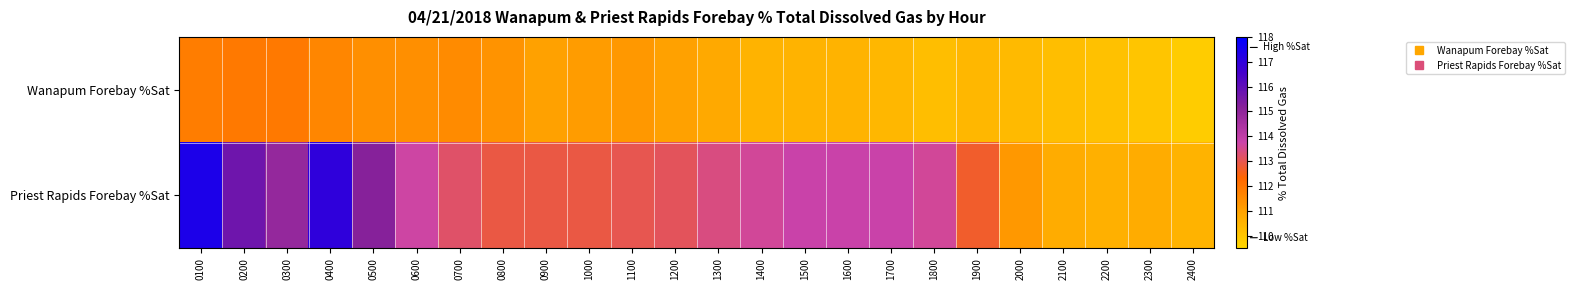

At which category is the sum across all series the highest?

0100